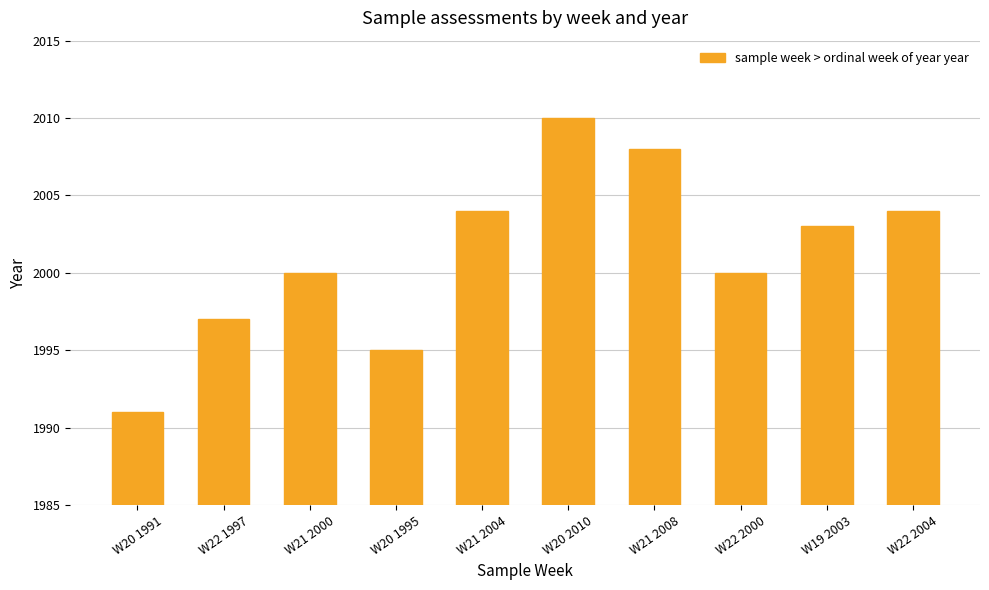

What is the minimum value shown in the chart?

1991